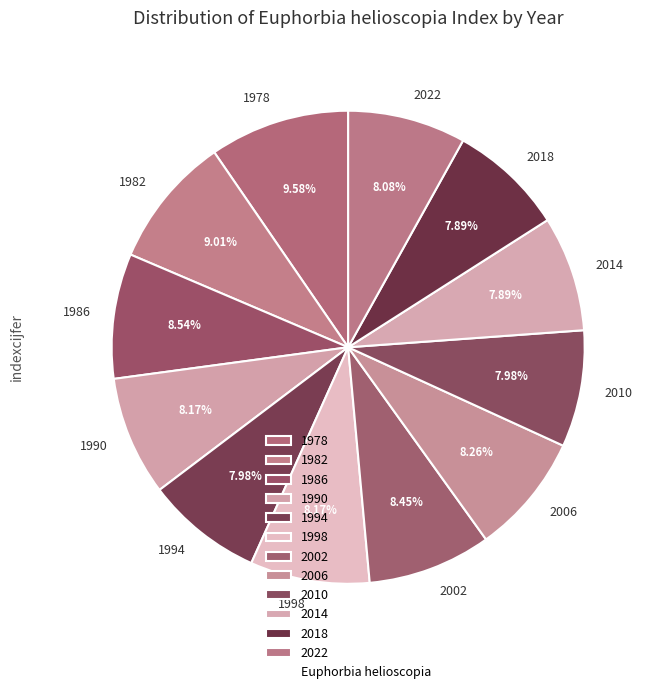

What is the total percentage of 2018 and 2014?

15.8%